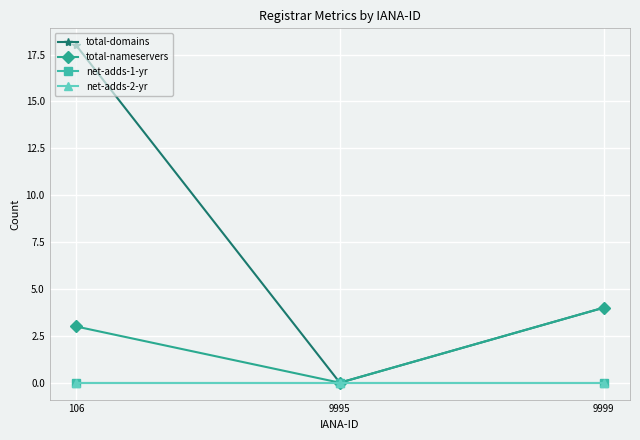

How many lines are shown in the chart?

4